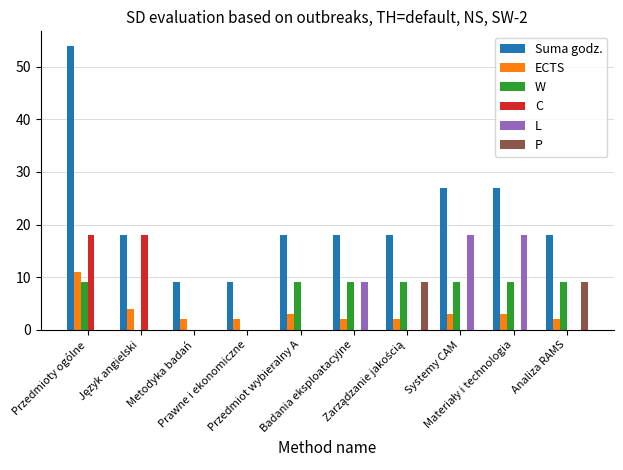

True or false: P has a value of 15 at Analiza RAMS.

False